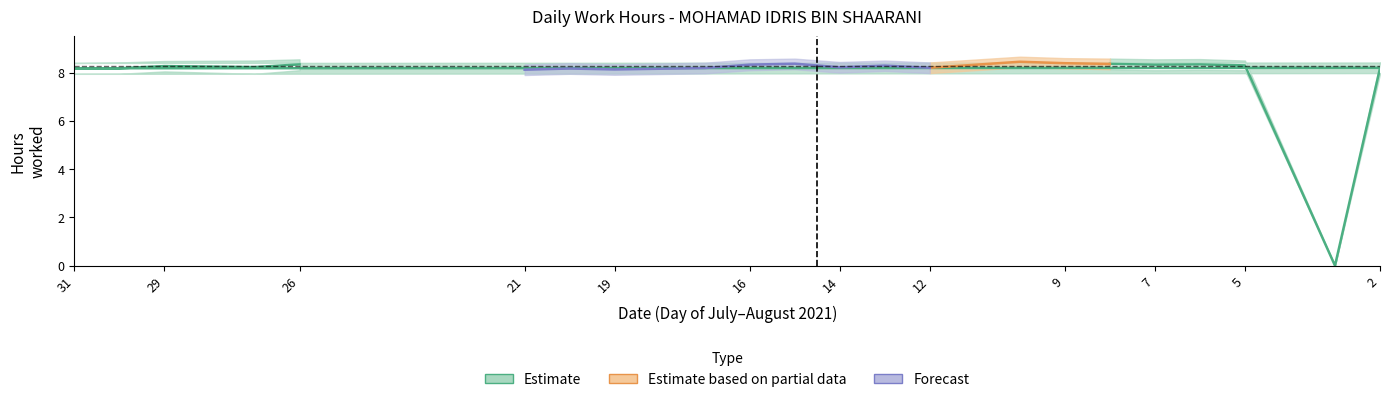

How many data points in Estimate are above 8?

22